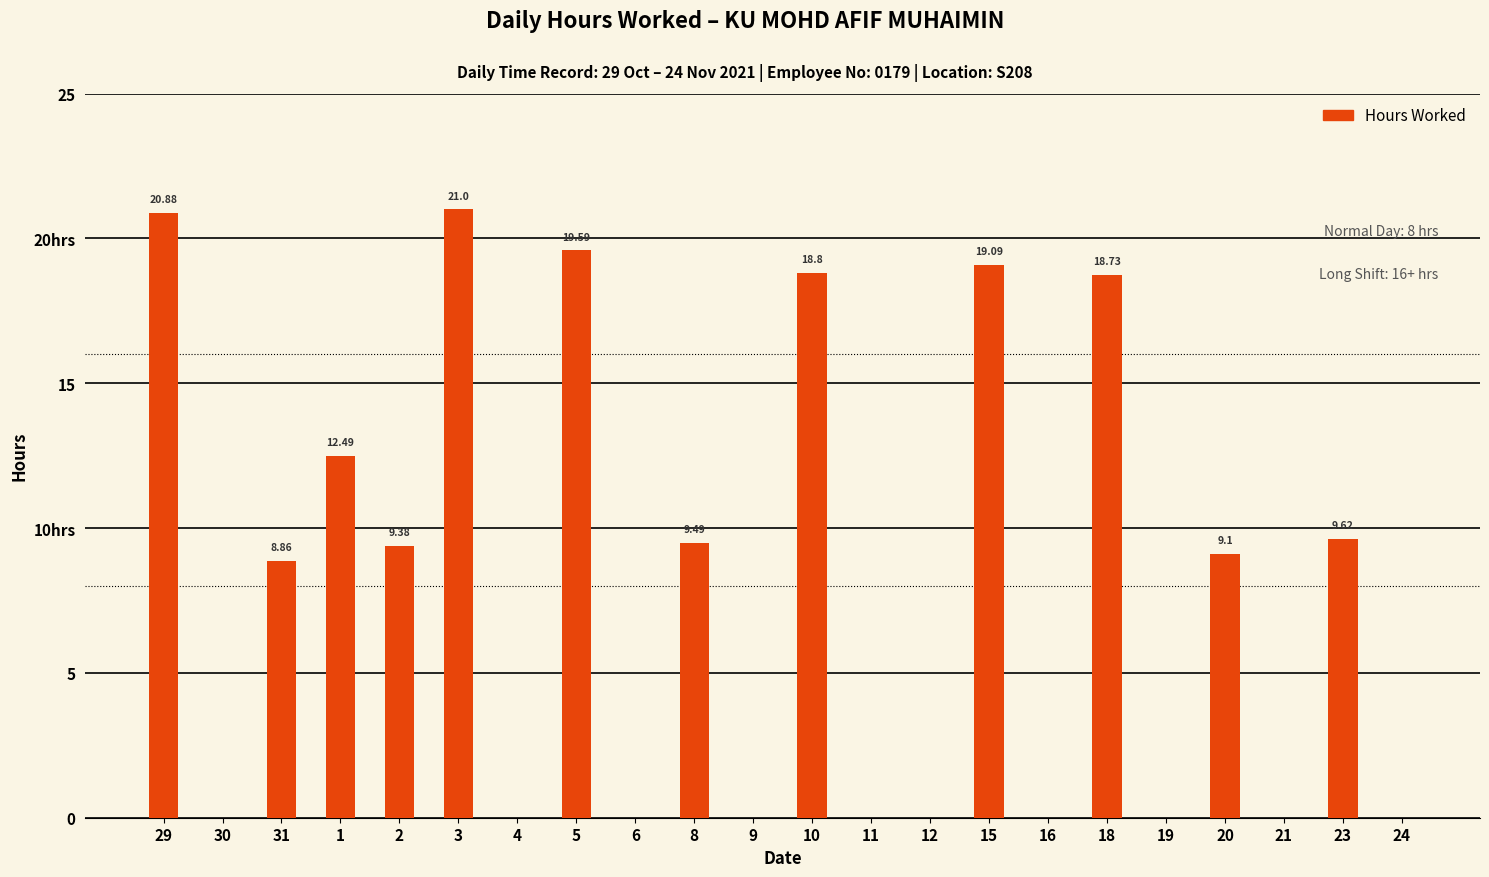

What is the label of the 13th bar from the right?

8